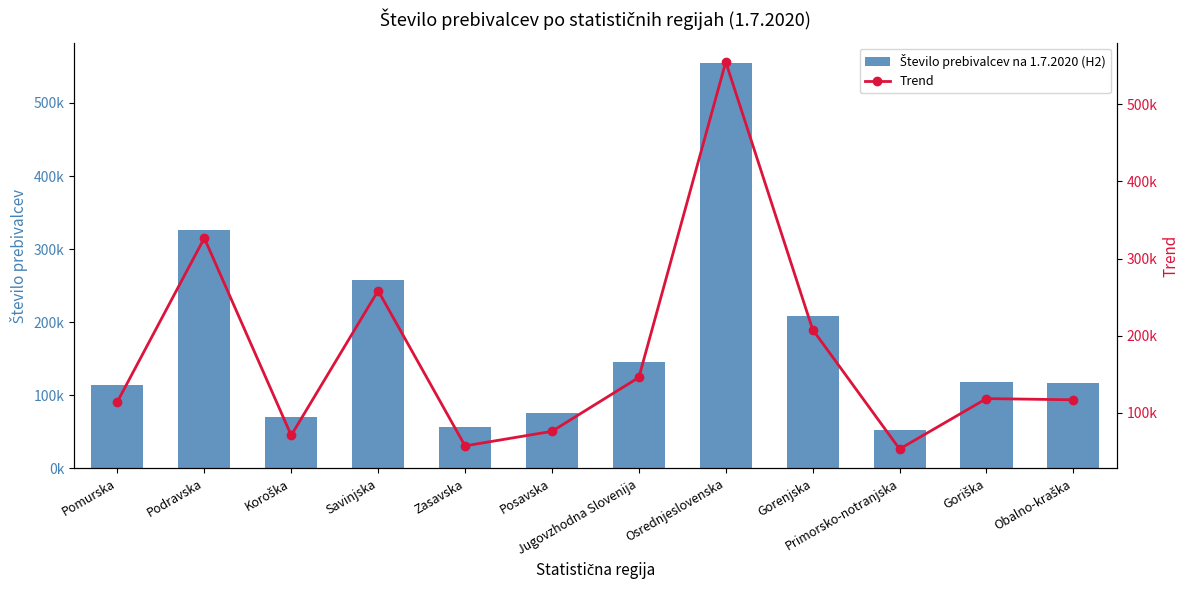

How many values in the Trend series exceed 118421?

5